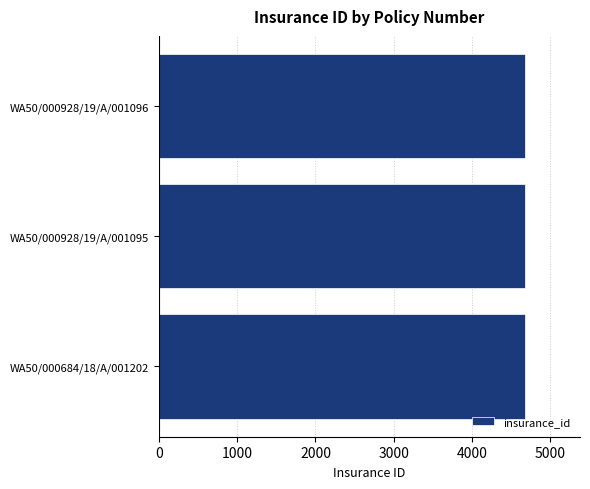

What is the ratio of the value at WA50/000684/18/A/001202 to the value at WA50/000928/19/A/001095?

1.0